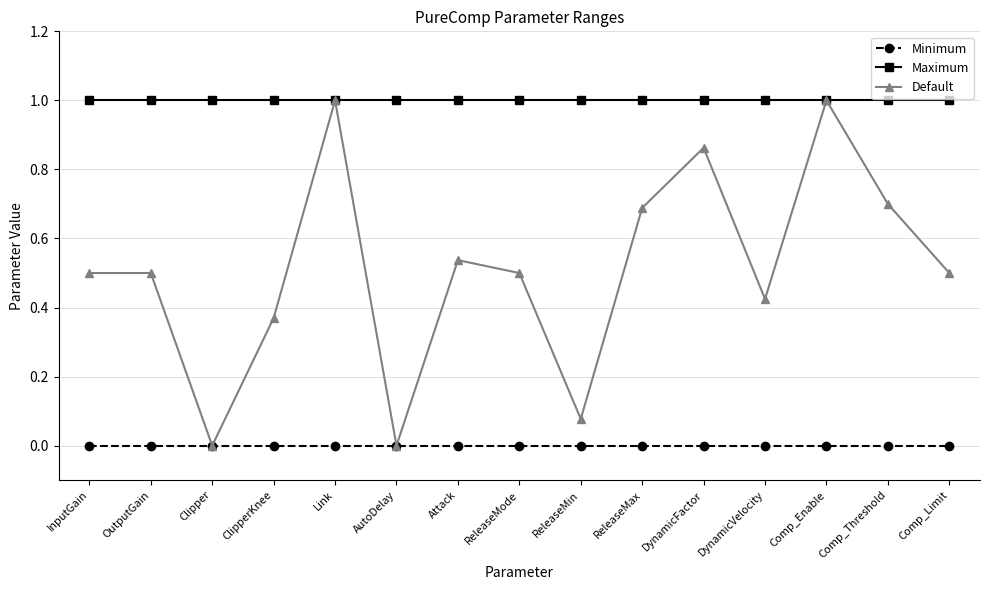

What is the label of the 6th point from the right?

ReleaseMax